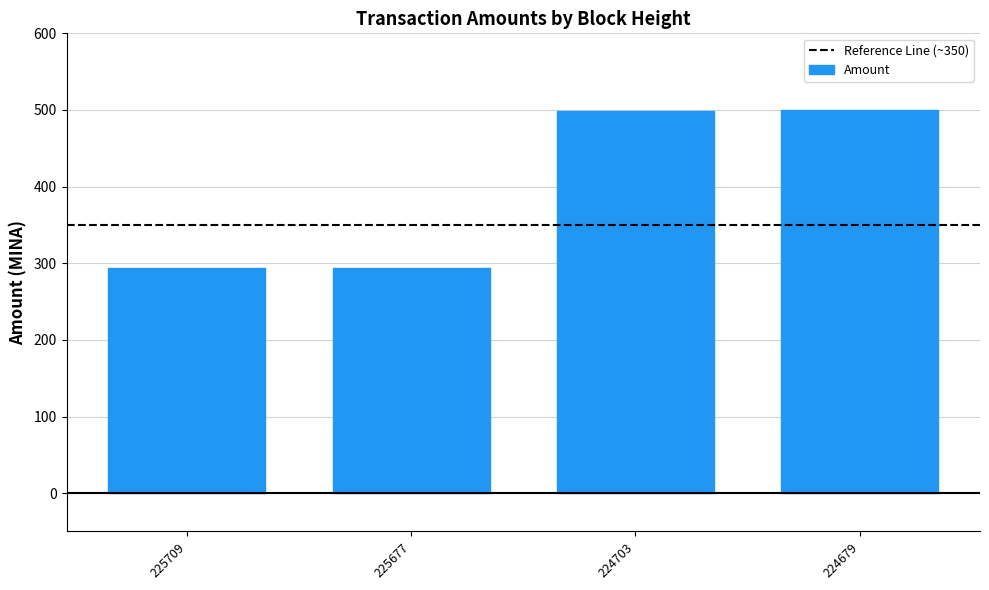

What is the difference between the values at 225709 and 224679?

205.8